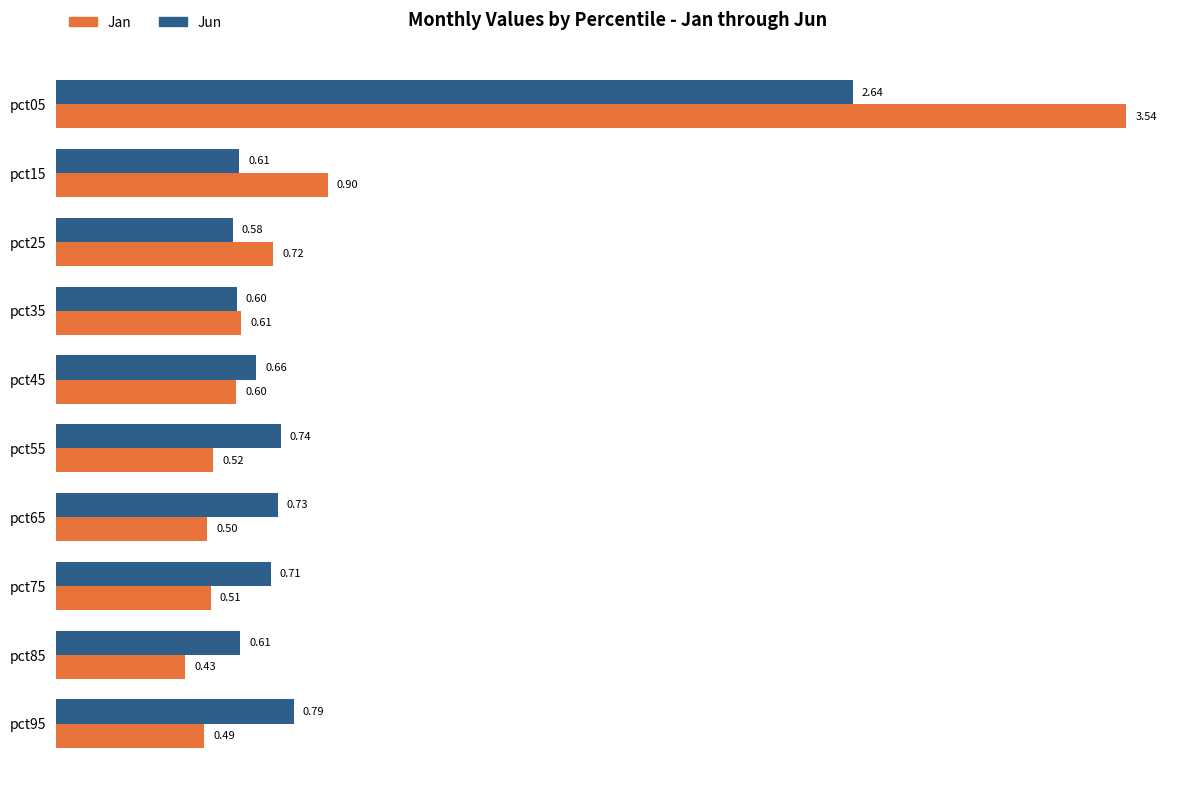

Rank the series by their maximum value, from highest to lowest.

Jan, Jun